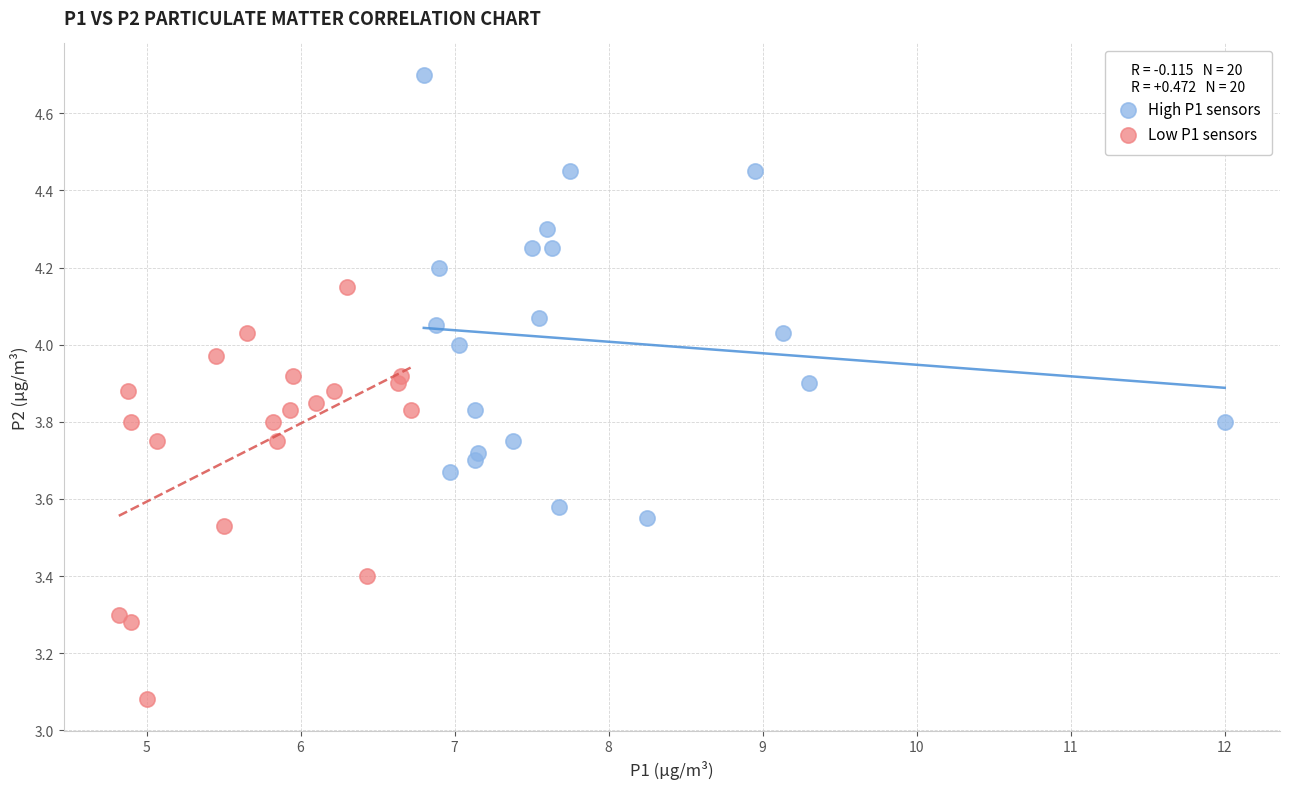

Which series reaches the maximum Y coordinate?

High P1 sensors